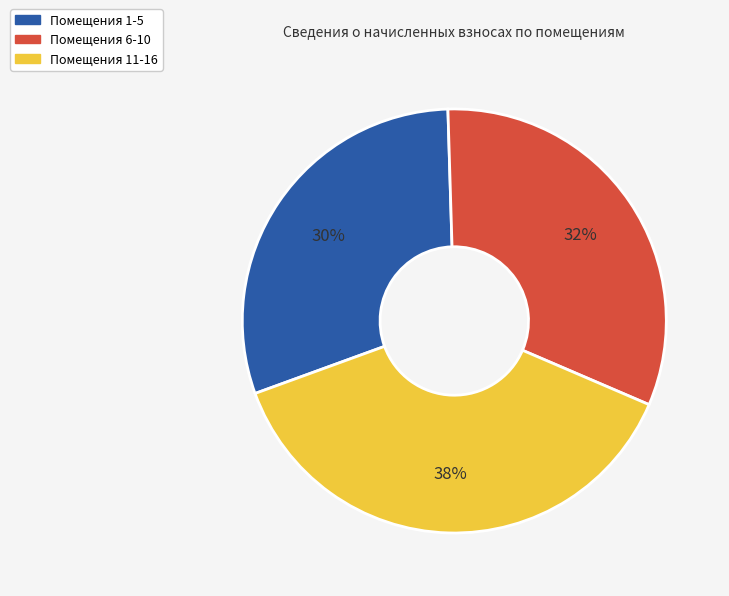

Which category has the smallest portion of the pie?

Помещения 1-5